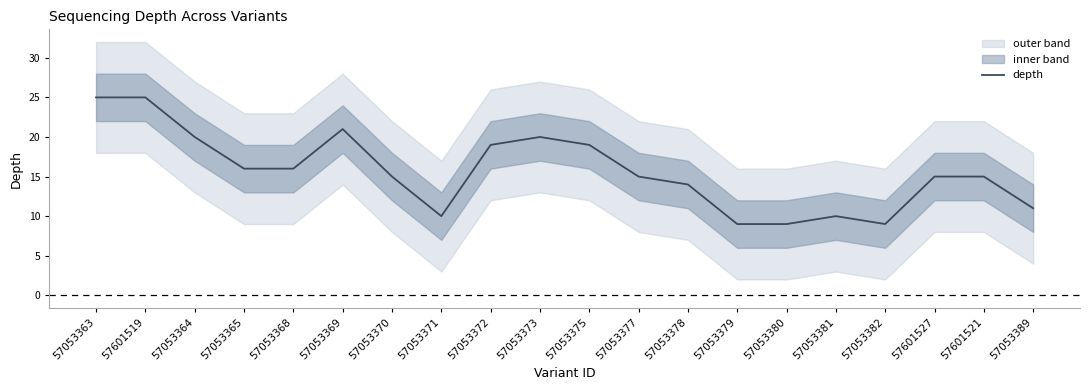

What is the change in value from 57053373 to 57053379?

-11